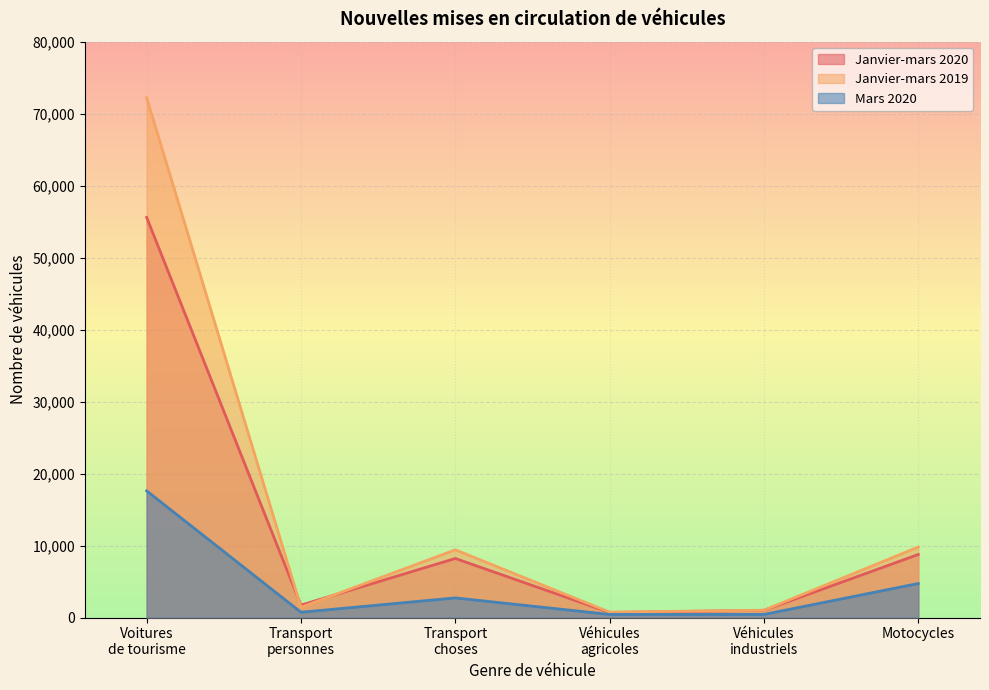

True or false: Janvier-mars 2019 and Janvier-mars 2020 cross at least once.

True